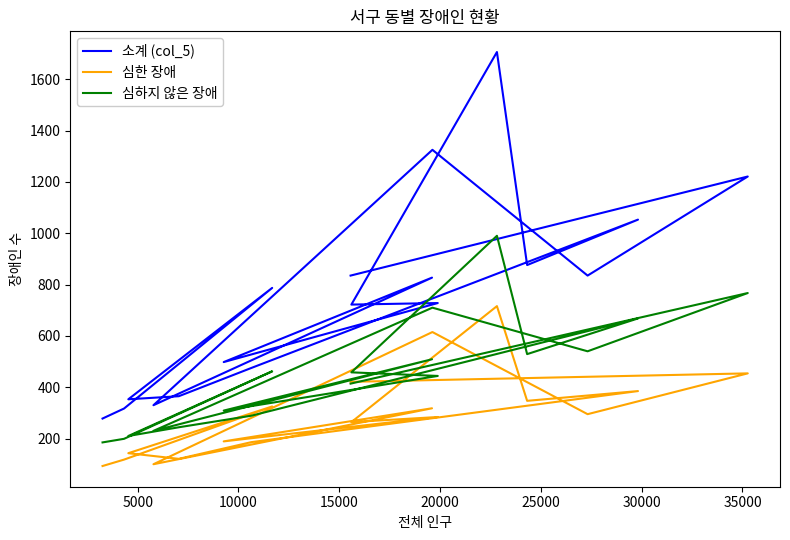

List the series in order of their overall mean, highest first.

소계 (col_5), 심하지 않은 장애, 심한 장애